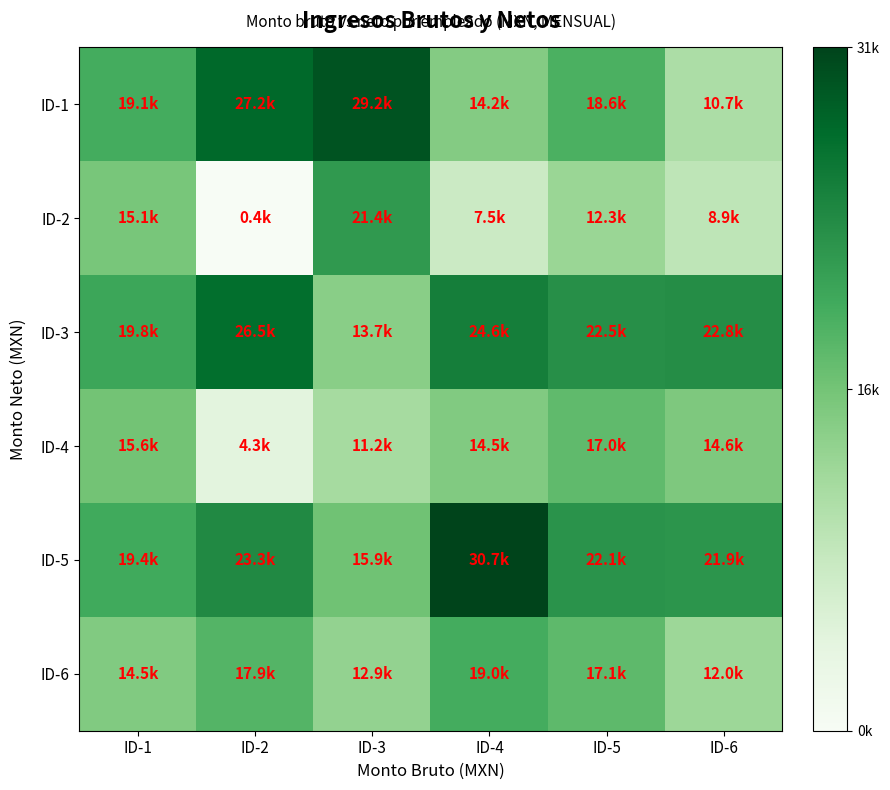

Reading left to right, list all the values displayed in this chart.

ID-1: ID-1=19087.5	ID-2=27169.4	ID-3=29195.1	ID-4=14189.0	ID-5=18587.5	ID-6=10689.7
ID-2: ID-1=15086.8	ID-2=423.6	ID-3=21366.4	ID-4=7459.0	ID-5=12291.4	ID-6=8877.4
ID-3: ID-1=19834.8	ID-2=26543.6	ID-3=13737.7	ID-4=24565.7	ID-5=22537.5	ID-6=22834.8
ID-4: ID-1=15595.7	ID-2=4333.8	ID-3=11242.0	ID-4=14470.6	ID-5=16974.2	ID-6=14640.0
ID-5: ID-1=19372.5	ID-2=23334.8	ID-3=15872.5	ID-4=30664.8	ID-5=22087.5	ID-6=21874.7
ID-6: ID-1=14456.0	ID-2=17857.8	ID-3=12869.7	ID-4=19027.1	ID-5=17083.6	ID-6=12007.6